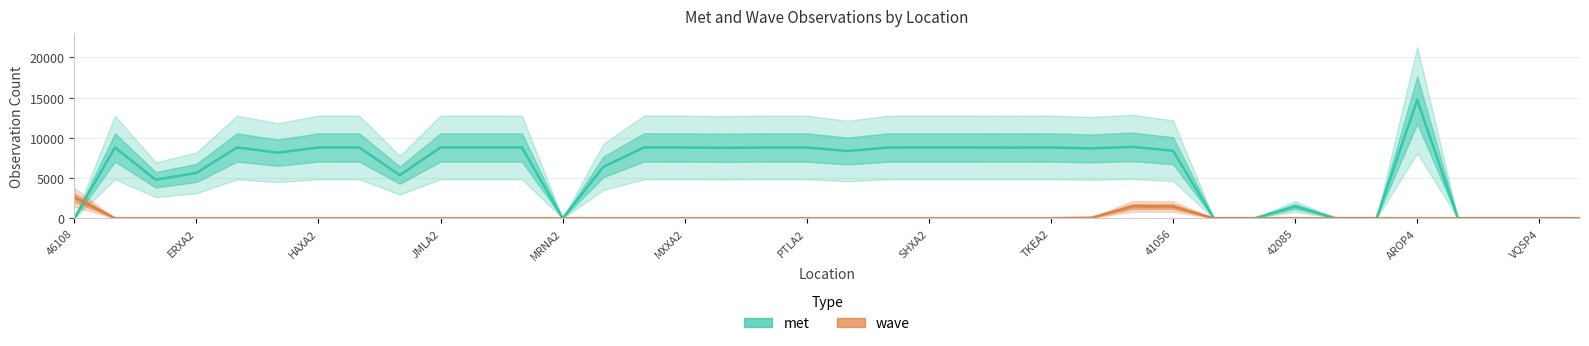

Which series has the largest total across all categories?

met